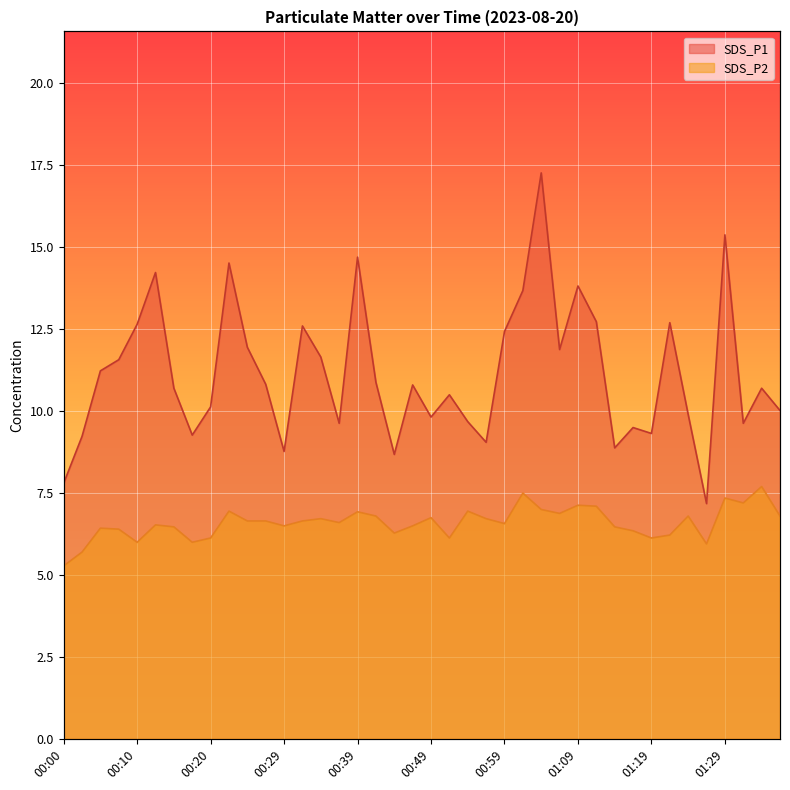

Reading left to right, transcribe all the data shown in this chart.

SDS_P1: 7.8	9.2	11.2	11.6	12.7	14.2	10.7	9.3	10.1	14.5	11.9	10.8	8.8	12.6	11.7	9.6	14.7	10.9	8.7	10.8	9.8	10.5	9.7	9.1	12.4	13.7	17.3	11.9	13.8	12.7	8.9	9.5	9.3	12.7	9.9	7.2	15.4	9.6	10.7	10.0
SDS_P2: 5.3	5.7	6.4	6.4	6.0	6.5	6.5	6.0	6.1	7.0	6.7	6.7	6.5	6.7	6.7	6.6	6.9	6.8	6.3	6.5	6.8	6.1	7.0	6.7	6.6	7.5	7.0	6.9	7.1	7.1	6.5	6.3	6.1	6.2	6.8	6.0	7.3	7.2	7.7	6.8